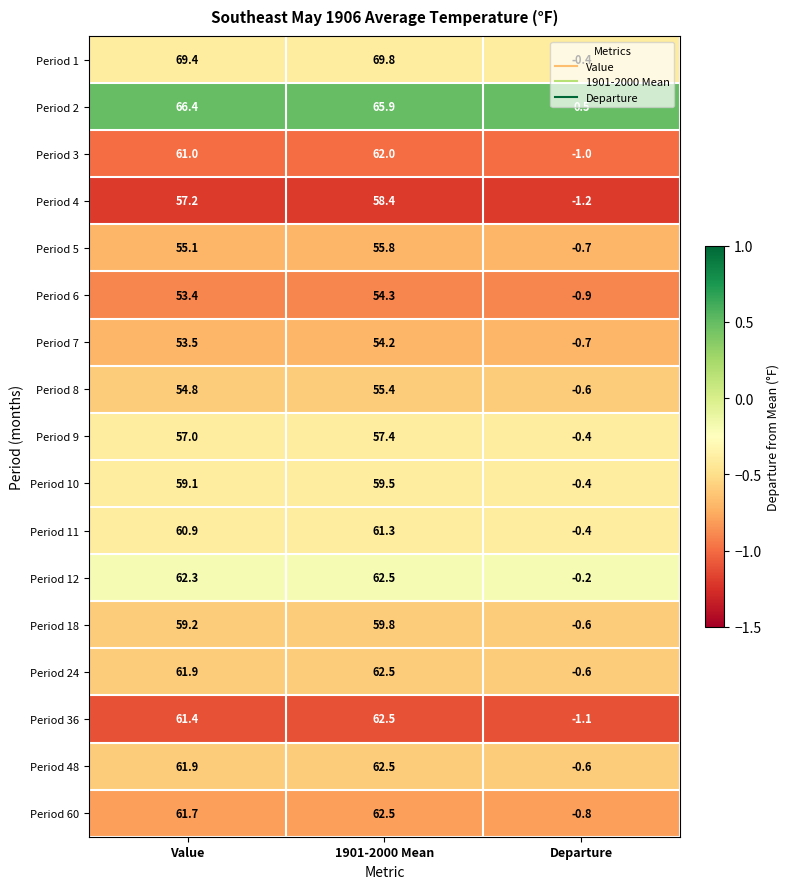

Count the number of data series in this chart.

17